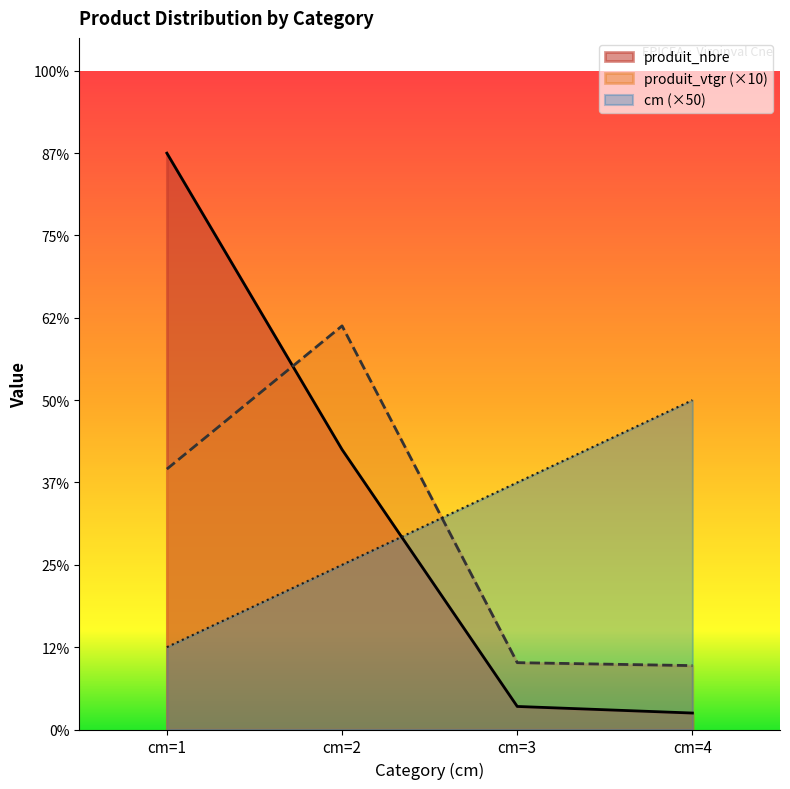

Is it true that produit_vtgr equals 245.1 at cm=2?

True